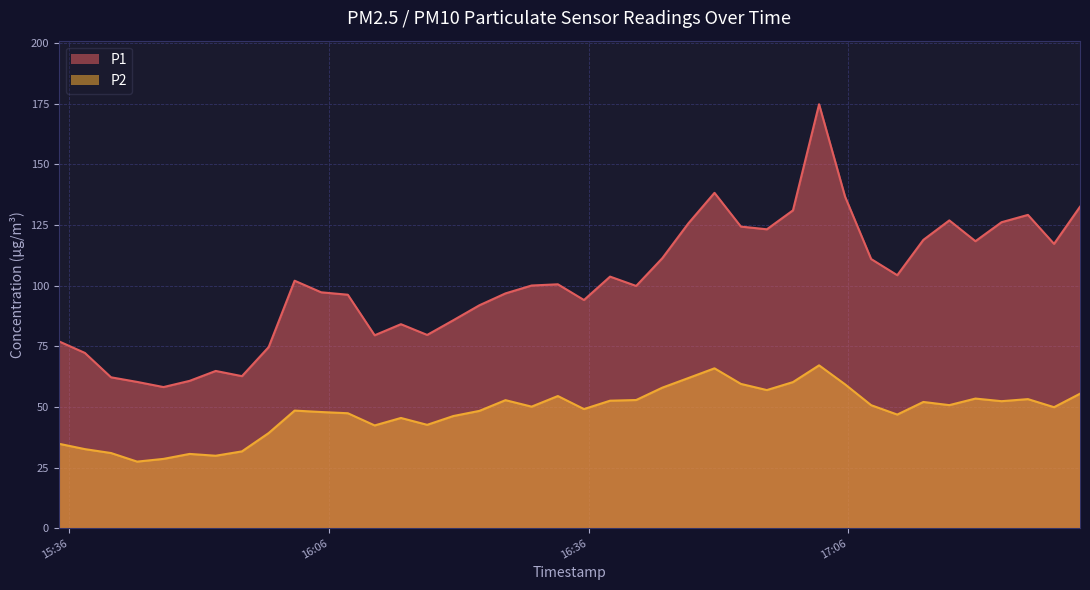

True or false: P2 and P1 cross at least once.

False